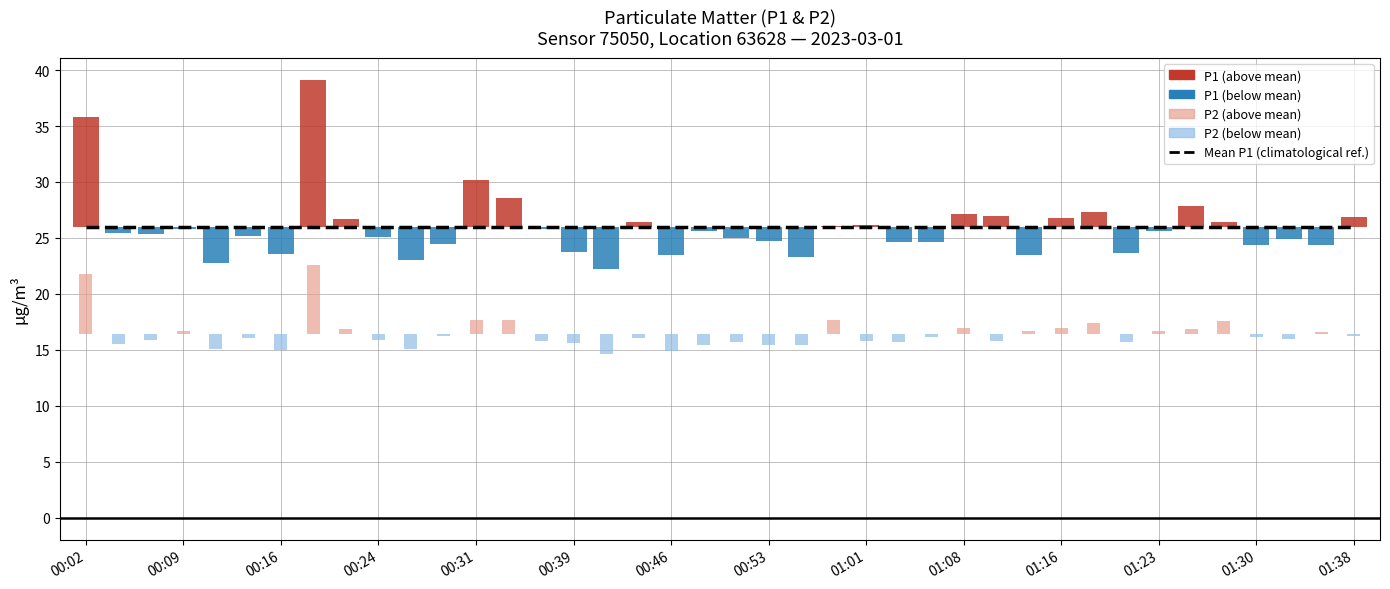

Reading left to right, transcribe all the data shown in this chart.

P1: 35.8	25.4	25.3	25.8	22.8	25.2	23.6	39.1	26.7	25.1	23.0	24.5	30.2	28.6	25.8	23.8	22.3	26.4	23.5	25.6	25.0	24.7	23.3	26.1	26.1	24.7	24.6	27.1	27.0	23.5	26.8	27.3	23.6	25.6	27.8	26.5	24.4	24.9	24.3	26.8
P2: 21.8	15.6	15.9	16.7	15.1	16.1	15.0	22.6	16.9	15.9	15.1	16.3	17.6	17.6	15.8	15.6	14.6	16.0	14.9	15.4	15.7	15.4	15.4	17.6	15.8	15.7	16.2	17.0	15.8	16.7	17.0	17.4	15.7	16.7	16.9	17.6	16.2	15.9	16.6	16.3